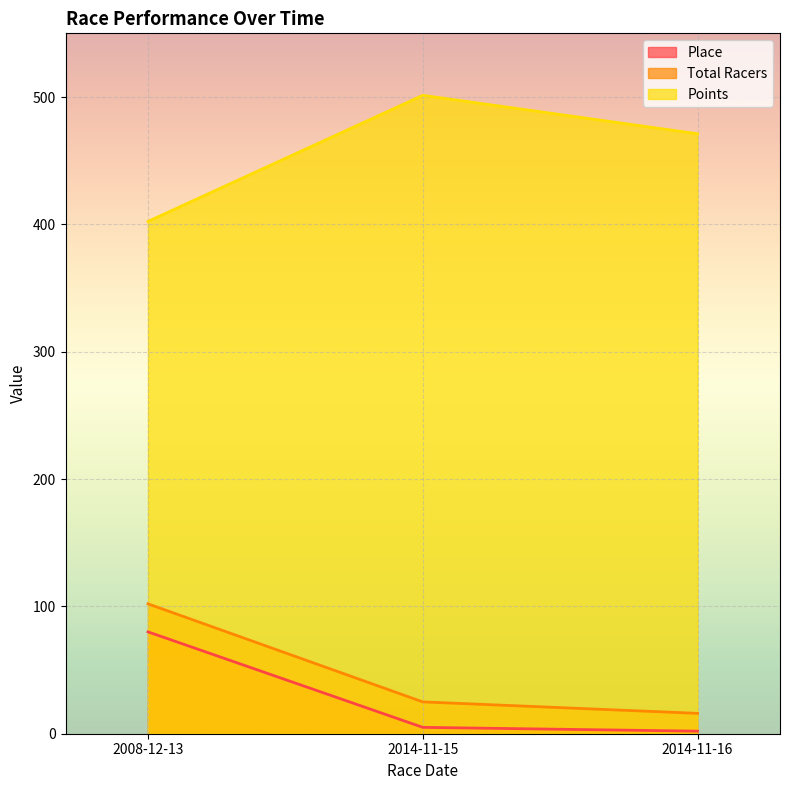

What is the sum of the Points values at 2014-11-16 and 2014-11-15?

972.5